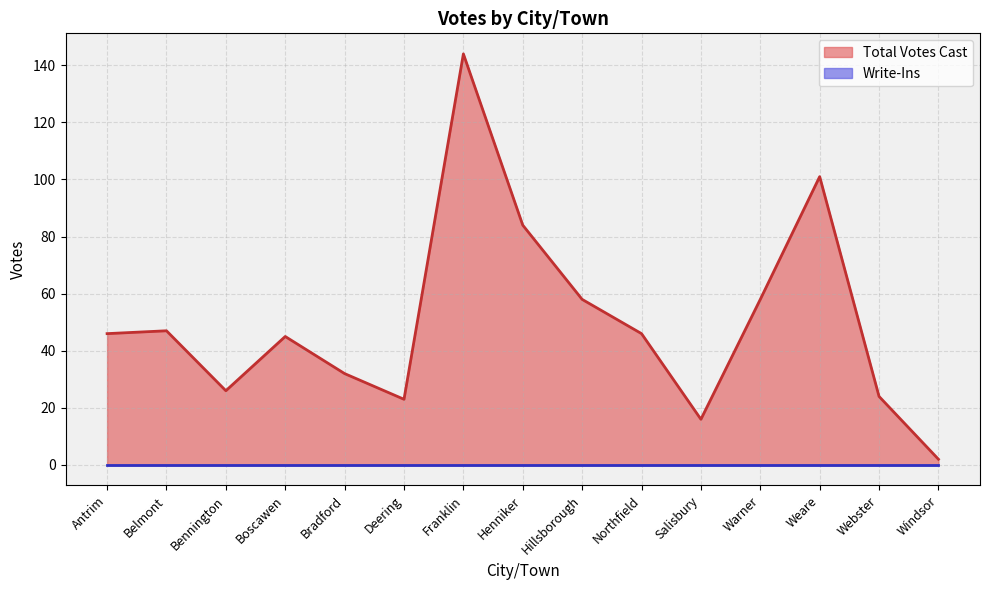

Reading left to right, transcribe all the data shown in this chart.

Antrim=46	Belmont=47	Bennington=26	Boscawen=45	Bradford=32	Deering=23	Franklin=144	Henniker=84	Hillsborough=58	Northfield=46	Salisbury=16	Warner=58	Weare=101	Webster=24	Windsor=2